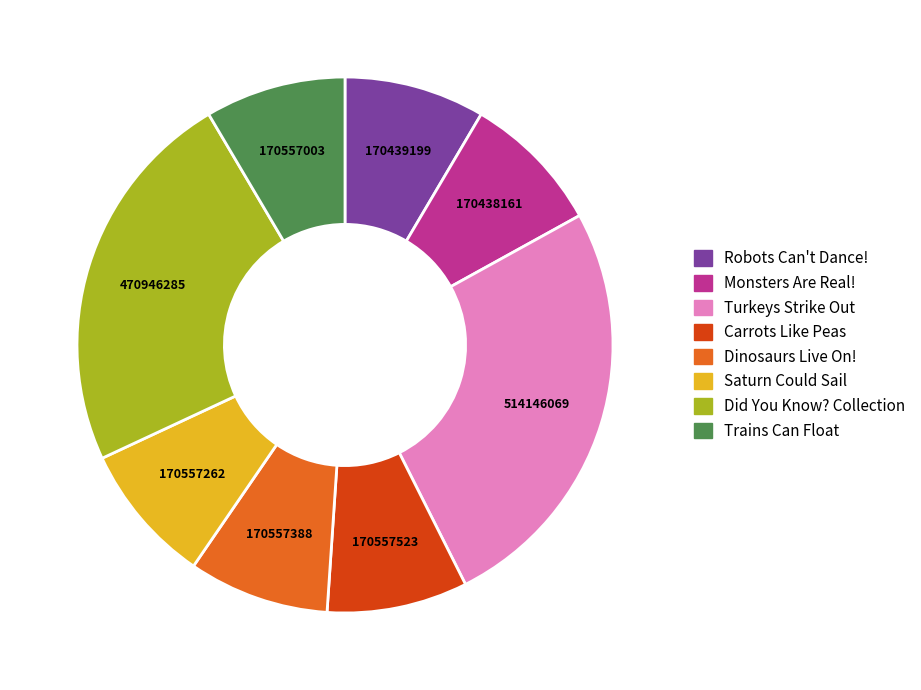

Does Turkeys Strike Out represent more than half of the total?

No